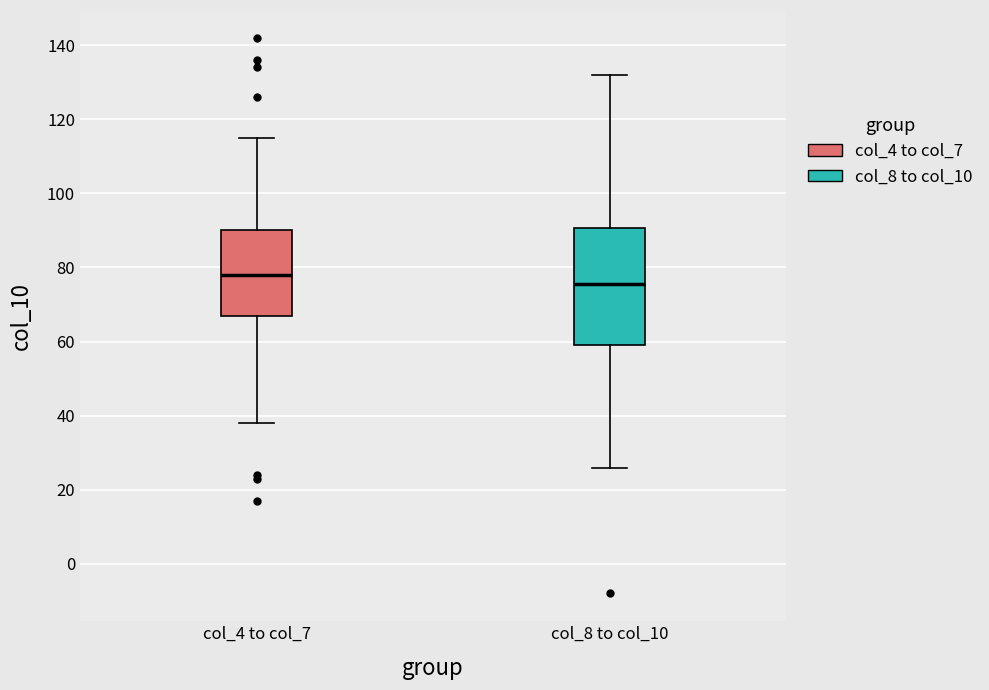

Comparing the boxes themselves (not the whiskers), which one is the tallest?

col_8 to col_10